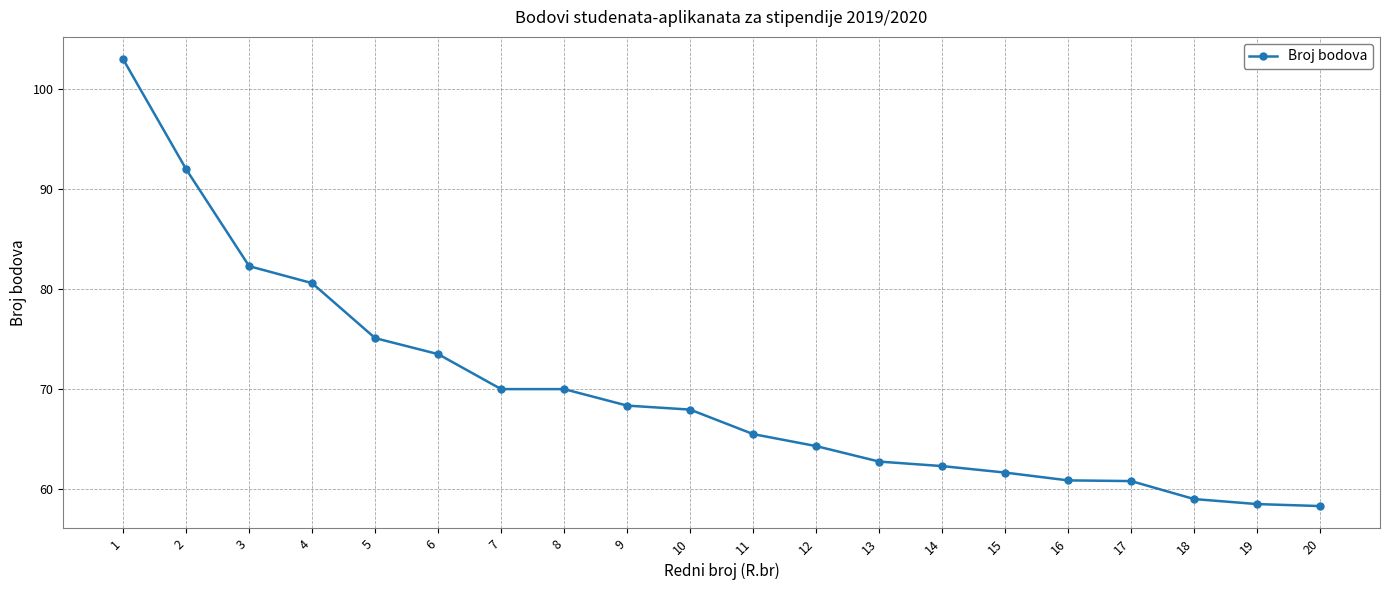

Is this an area chart (filled region under the line)?

No